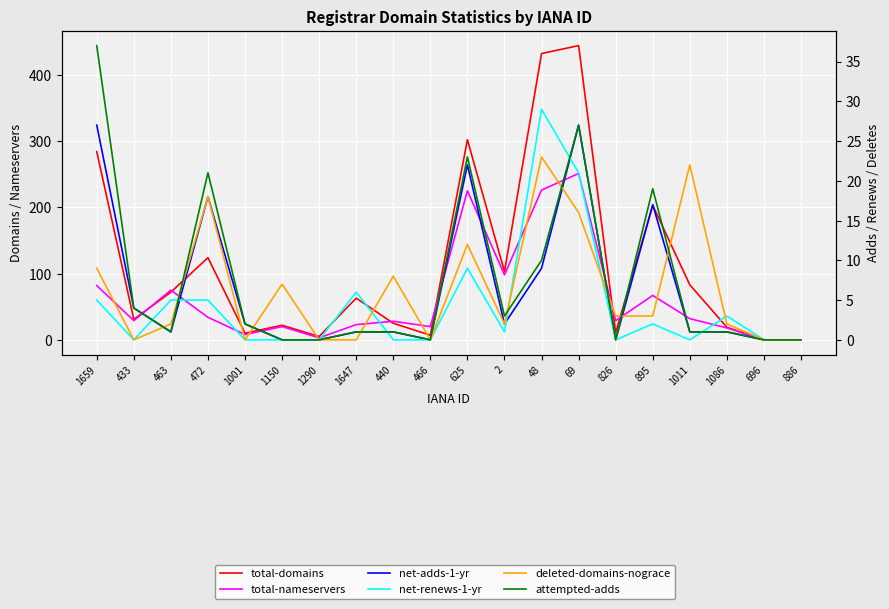

Which series has the widest spread of values?

total-domains